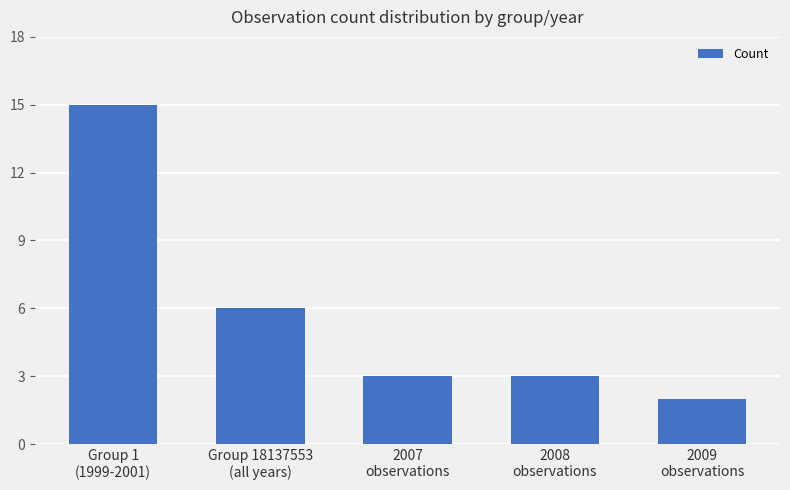

Are the bars horizontal?

No